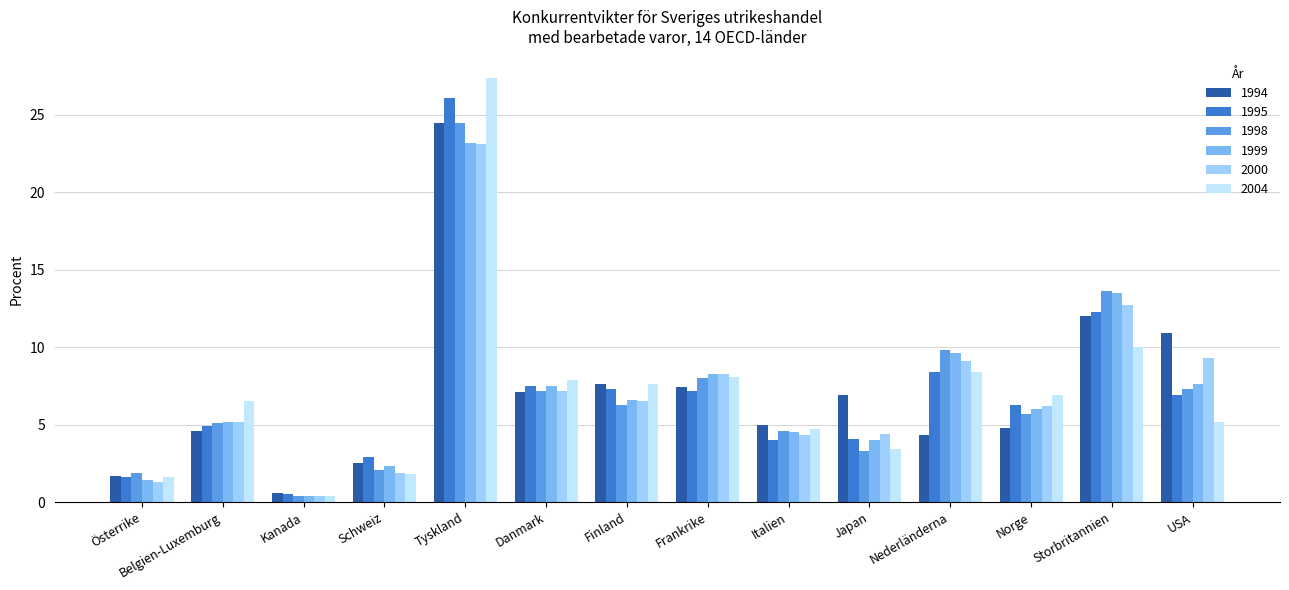

What is the lowest value of the 1994 series?

0.6